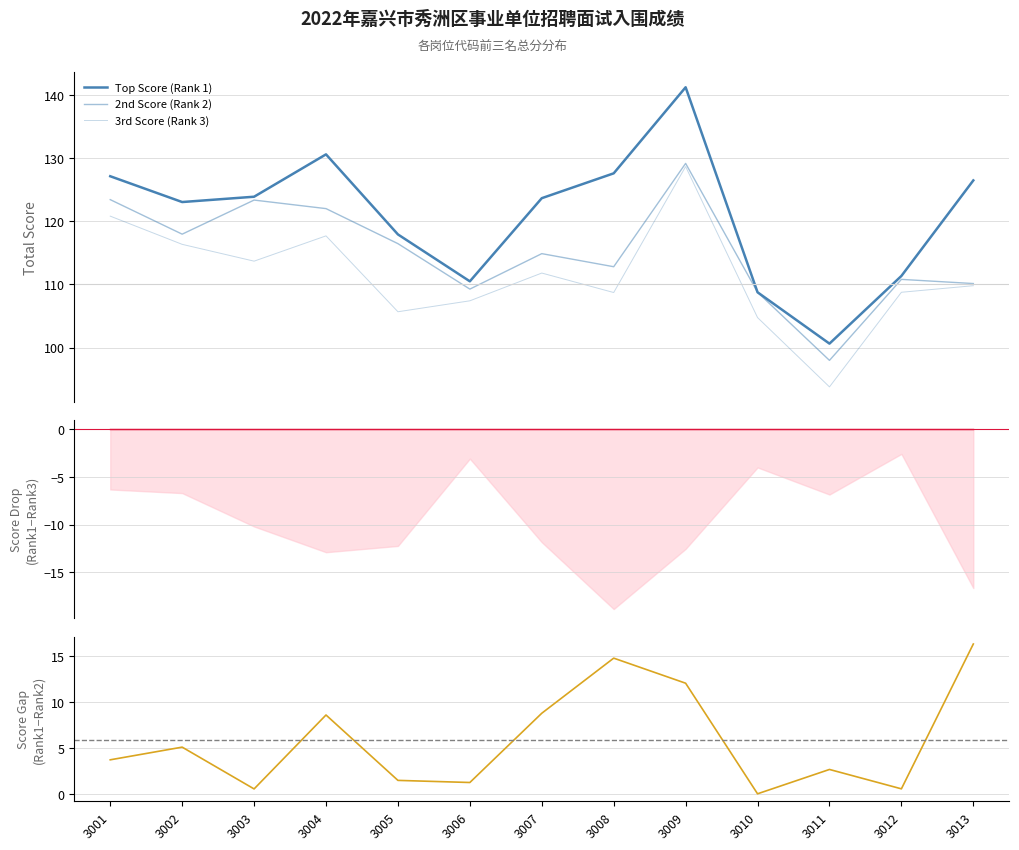

At 3010, list the series in order from smallest to largest.

3rd Score (Rank 3), Top Score (Rank 1), 2nd Score (Rank 2)